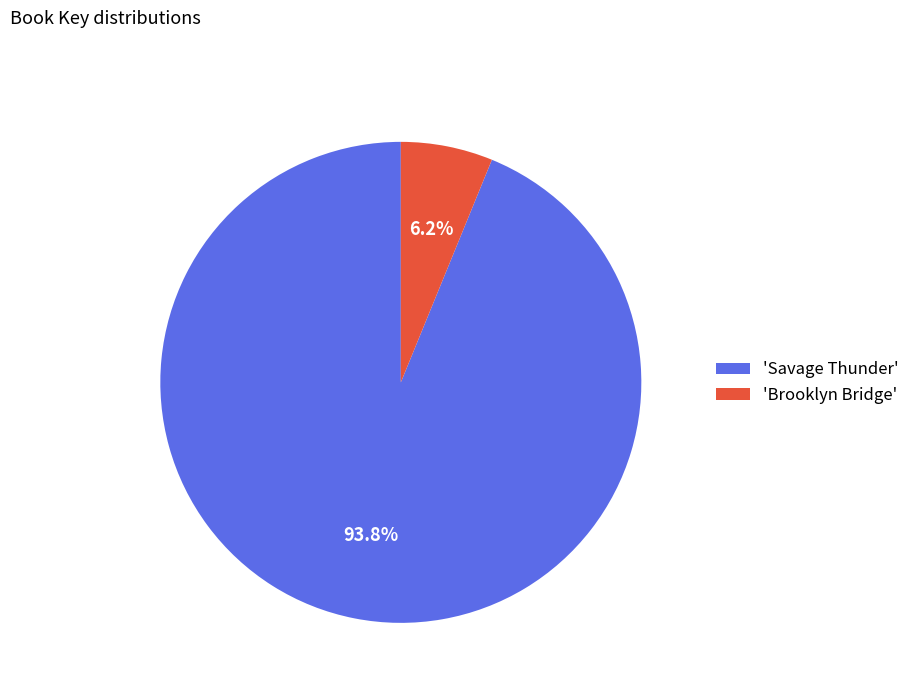

Which category has the biggest portion of the pie?

'Savage Thunder'